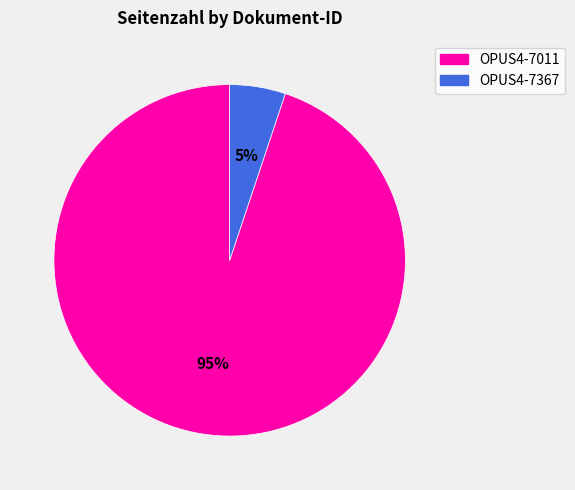

Approximately how many times larger is the value at OPUS4-7367 compared to OPUS4-7011?

0.1